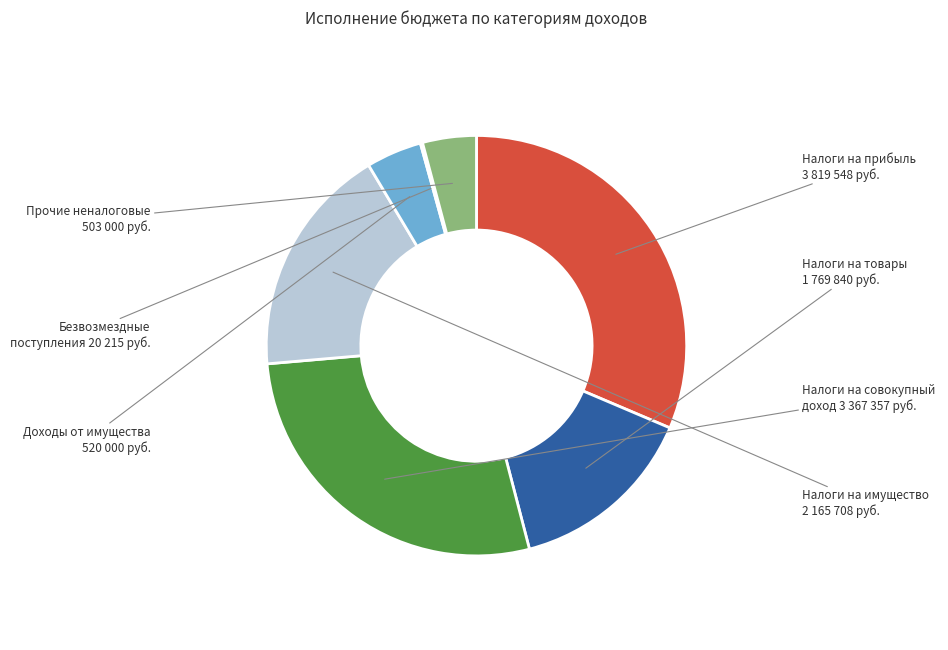

Is there a majority slice in this chart?

No